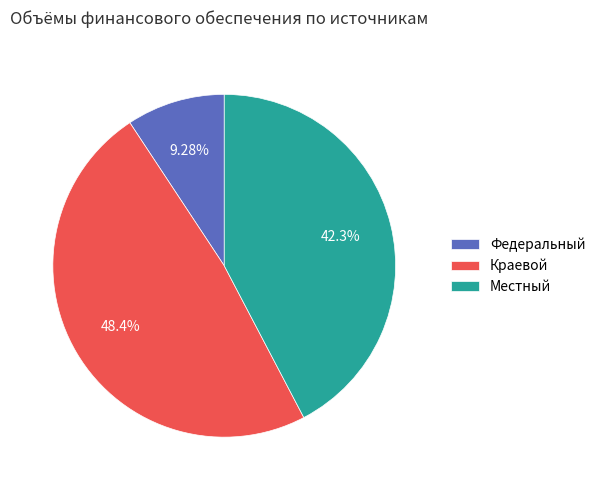

Is there a majority slice in this chart?

No